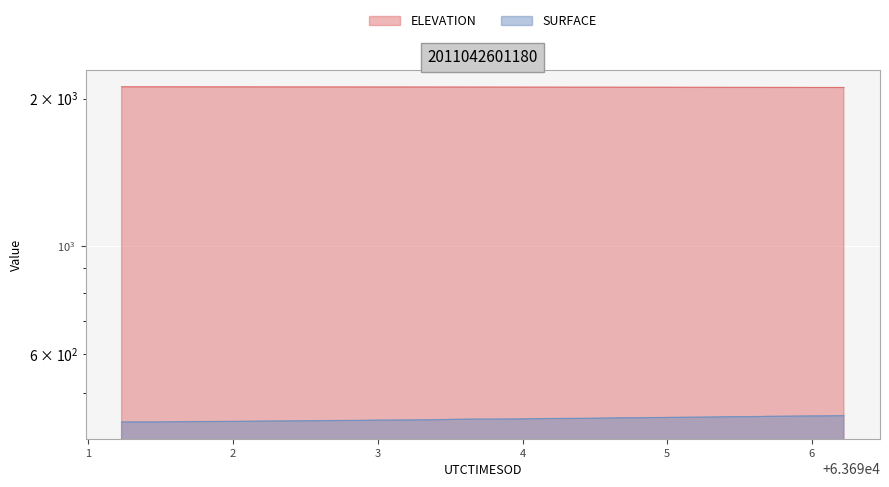

At how many categories does at least one series exceed 712?

40